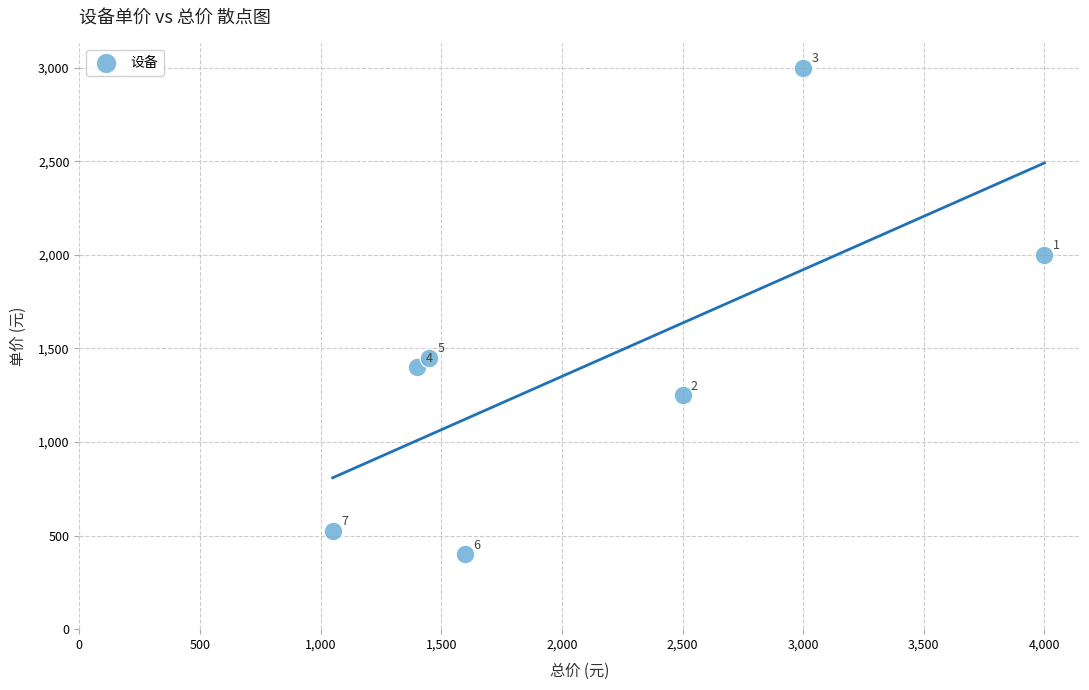

What Y value in the scatter plot is closest to 1700?

1450